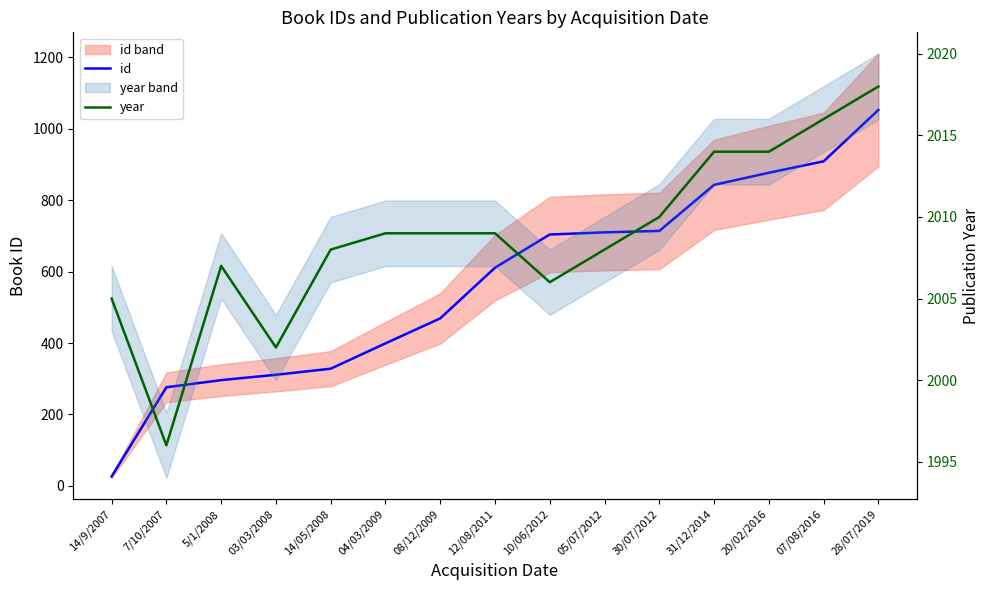

Does the chart display data point markers on the line(s)?

No